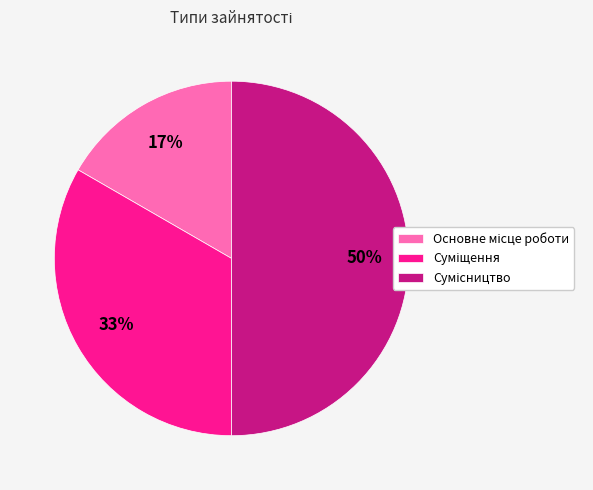

To the nearest percent, what is the difference between the largest and smallest slice percentages?

33%